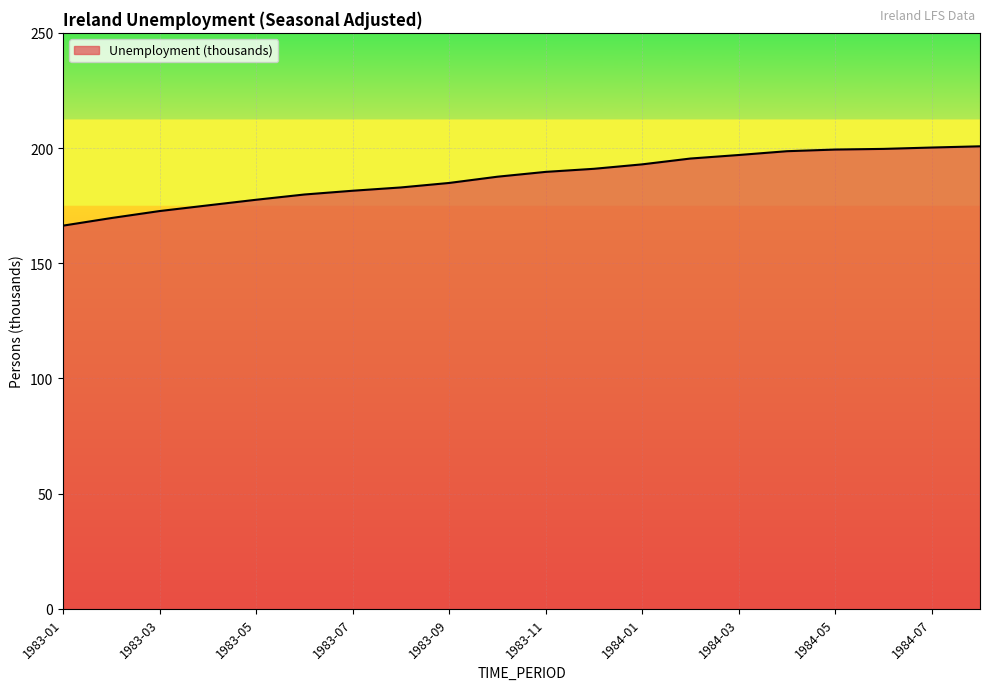

What is the difference between the maximum and minimum values?

34.4